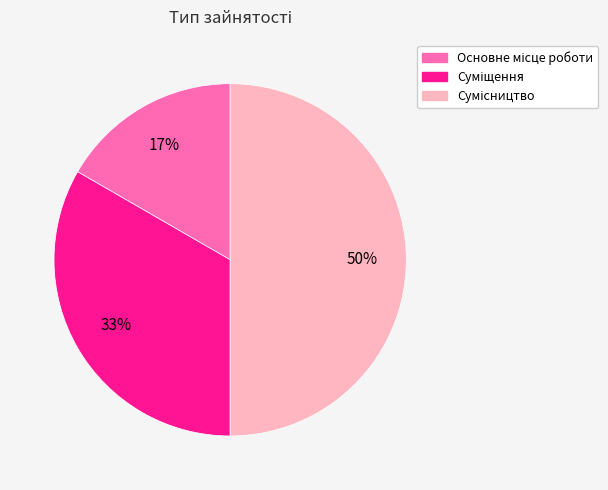

To the nearest percent, what is the average slice percentage?

33%